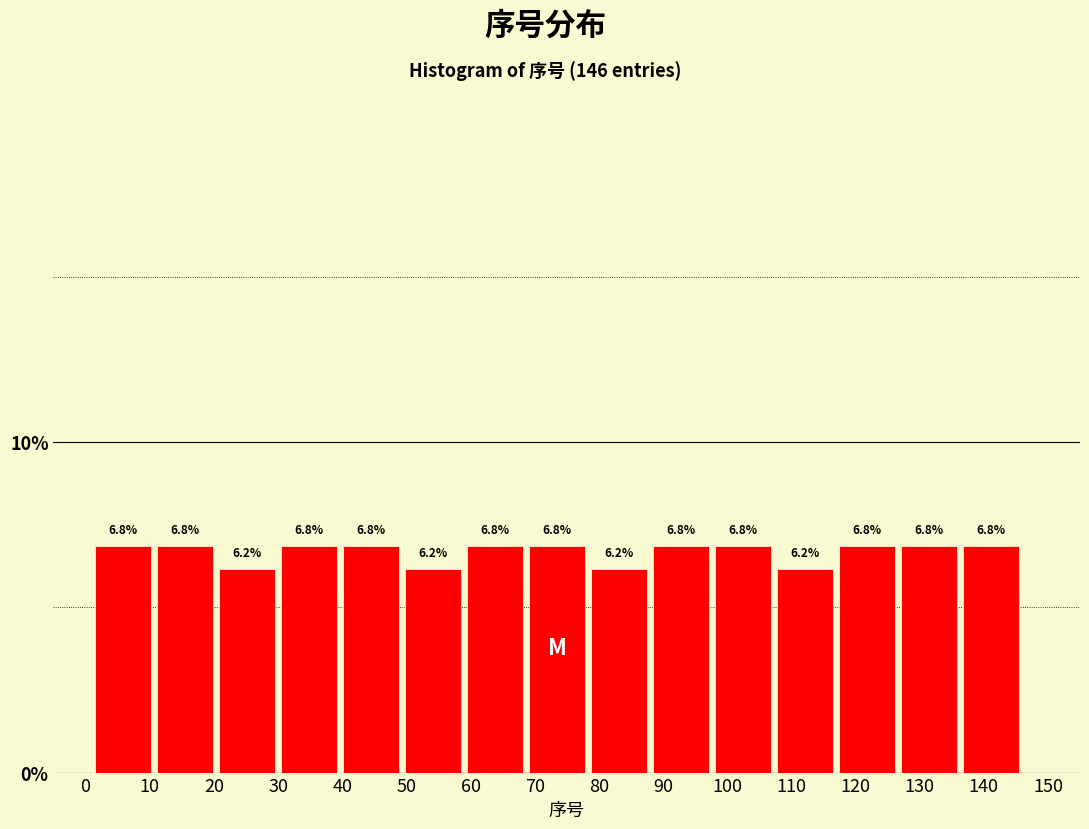

Reading left to right, transcribe this chart: for each bar, give the range it covers on the x-axis and its height. The bar edges are not printed on the chart, so give them approximately, as read against the axis.

1 to 11: 6.8
11 to 20: 6.8
20 to 30: 6.2
30 to 40: 6.8
40 to 49: 6.8
49 to 59: 6.2
59 to 69: 6.8
69 to 78: 6.8
78 to 88: 6.2
88 to 98: 6.8
98 to 107: 6.8
107 to 117: 6.2
117 to 127: 6.8
127 to 136: 6.8
136 to 146: 6.8